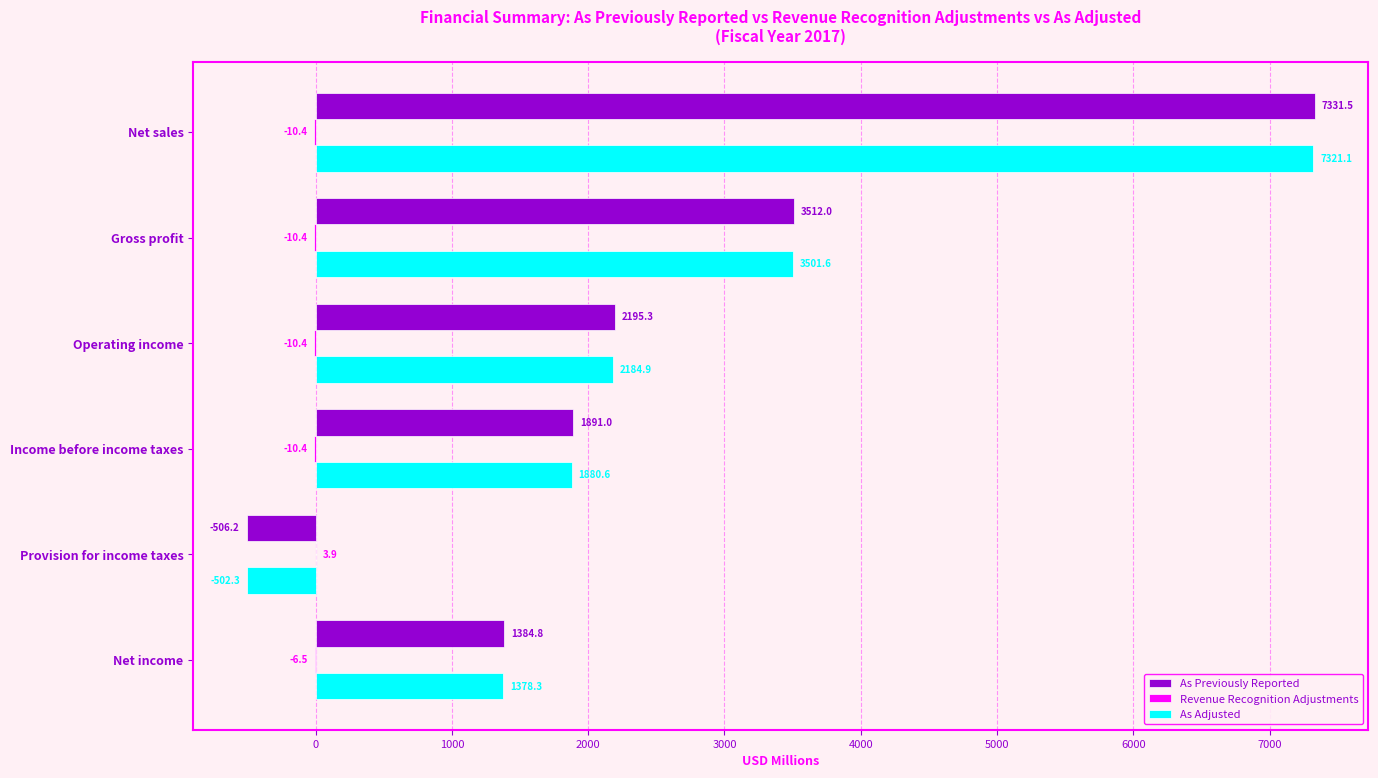

At which label does As Previously Reported reach its peak?

Net sales